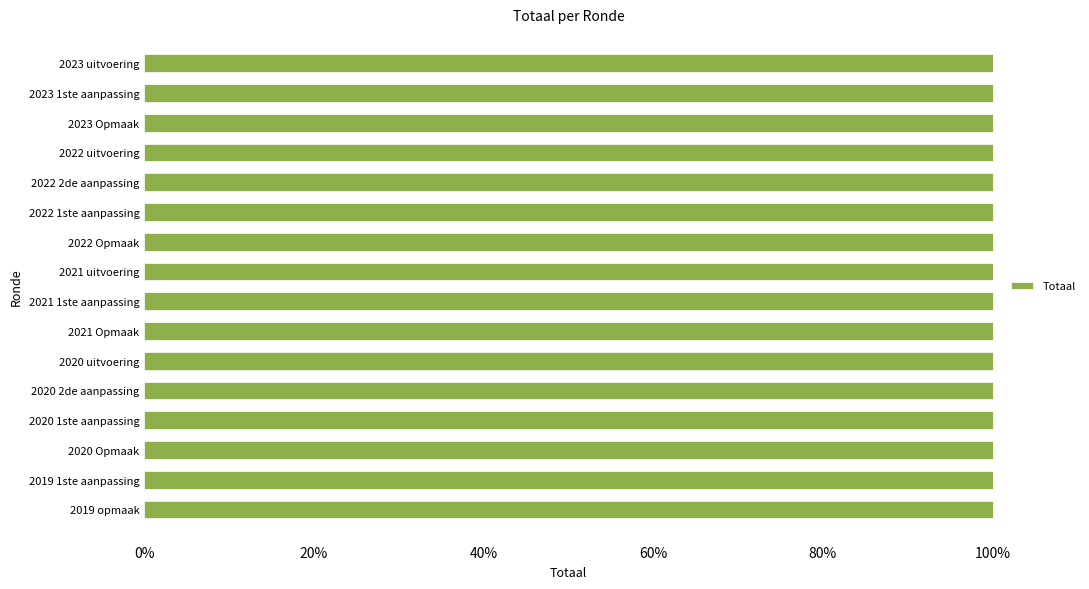

What is the sum of the values at 2023 Opmaak and 2019 1ste aanpassing?

541006